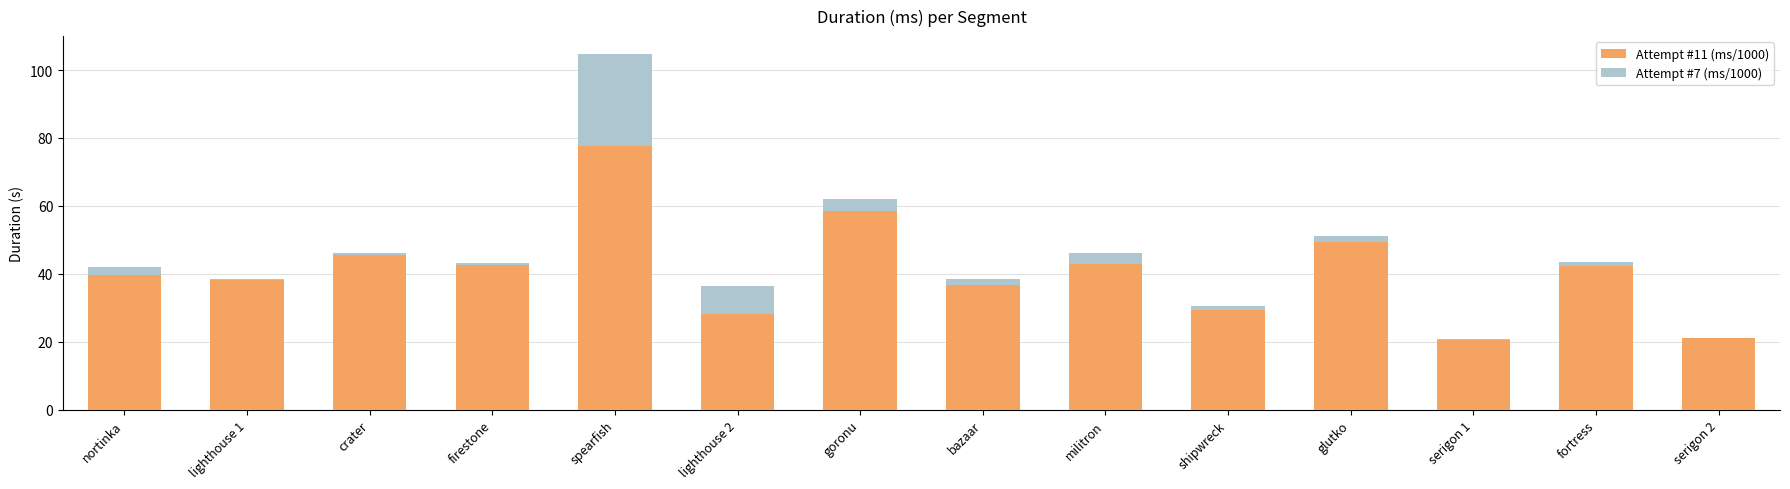

What is the maximum value for Attempt #11 (ms/1000)?

77.6